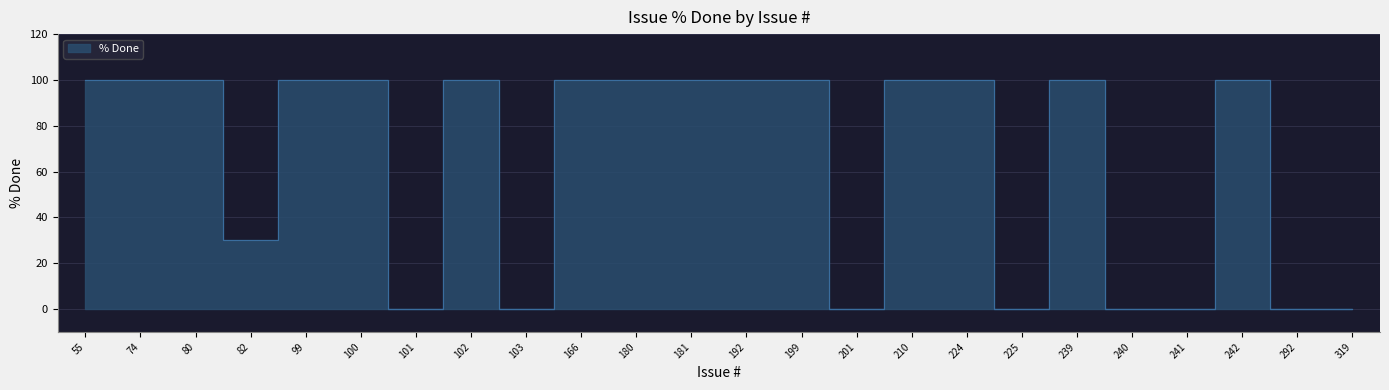

Reading left to right, transcribe all the data shown in this chart.

100	100	100	30	100	100	0	100	0	100	100	100	100	100	0	100	100	0	100	0	0	100	0	0